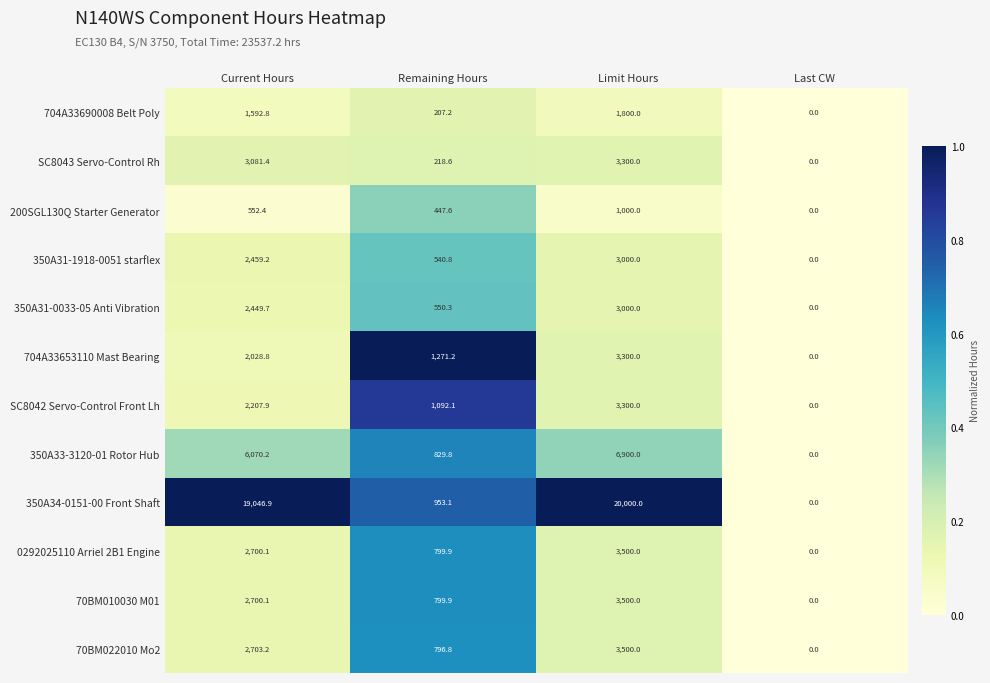

What is the maximum value for 704A33690008 Belt Poly?

1800.0